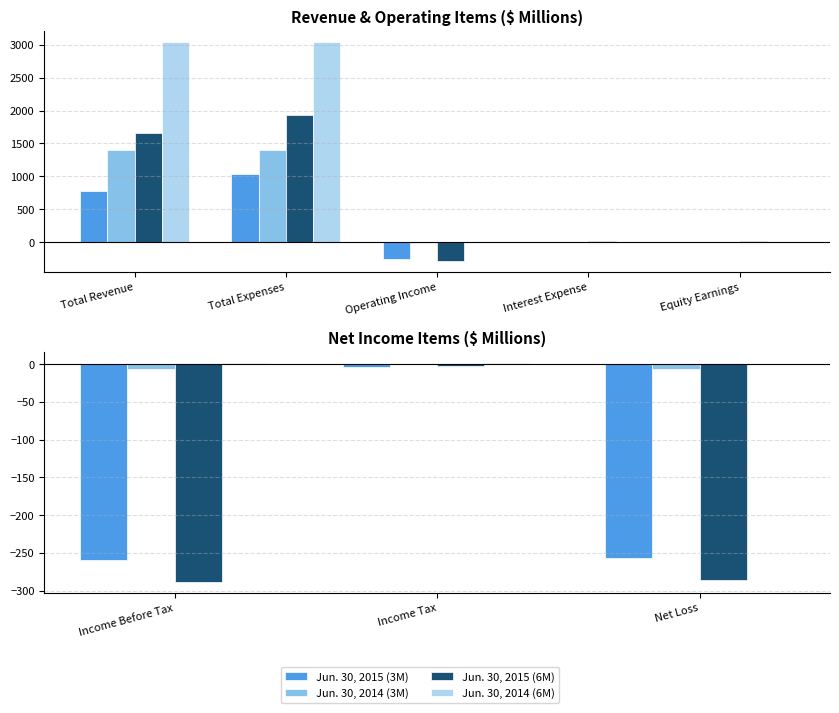

Between Income Tax and Net Loss, which series saw the biggest shift?

Jun. 30, 2015 (6M)